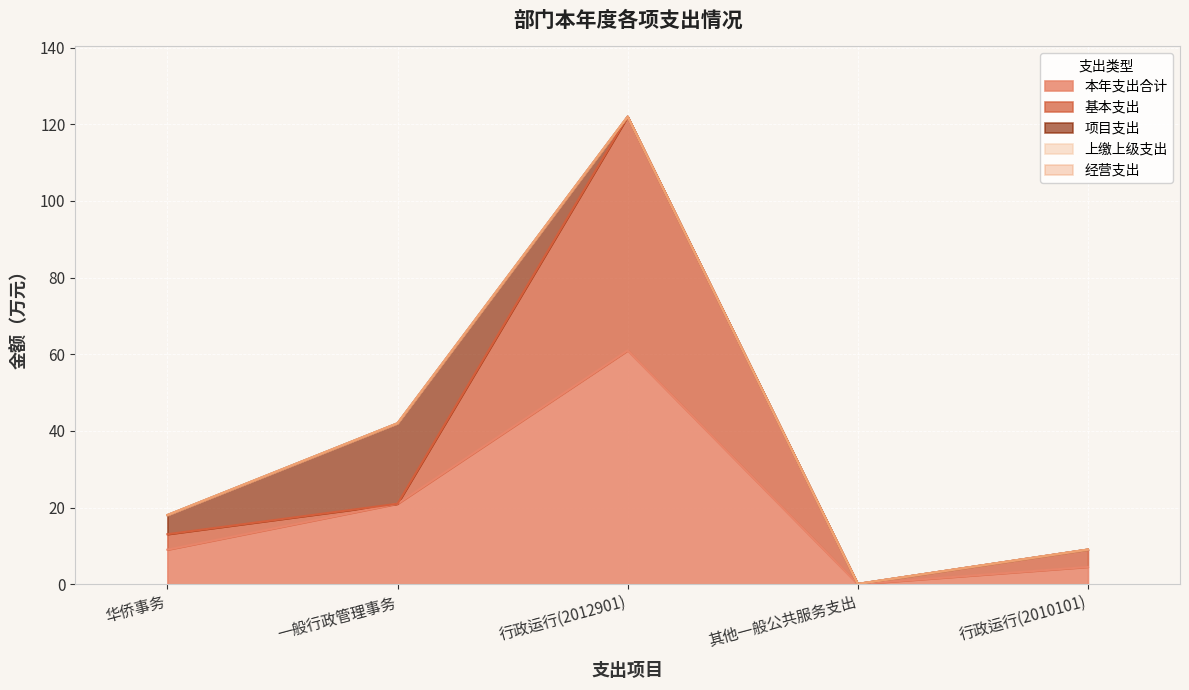

What are all the series names shown in the legend?

本年支出合计, 基本支出, 项目支出, 上缴上级支出, 经营支出